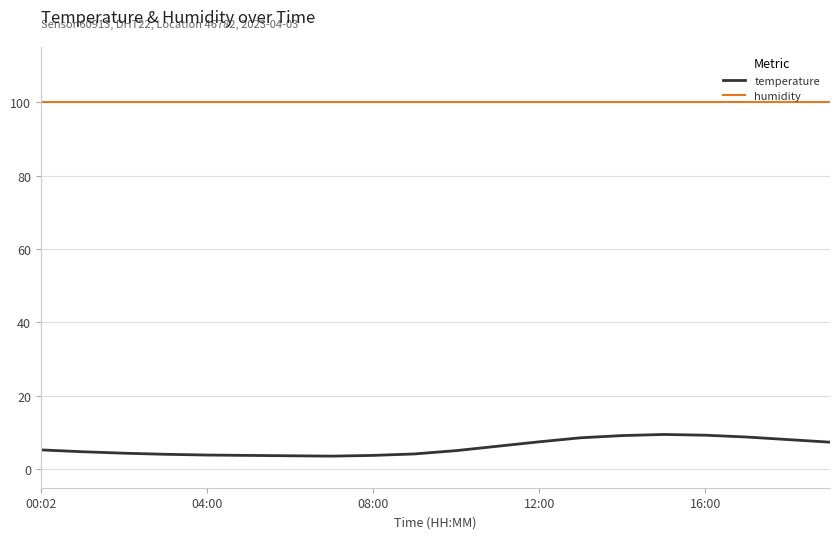

True or false: temperature and humidity cross at least once.

False